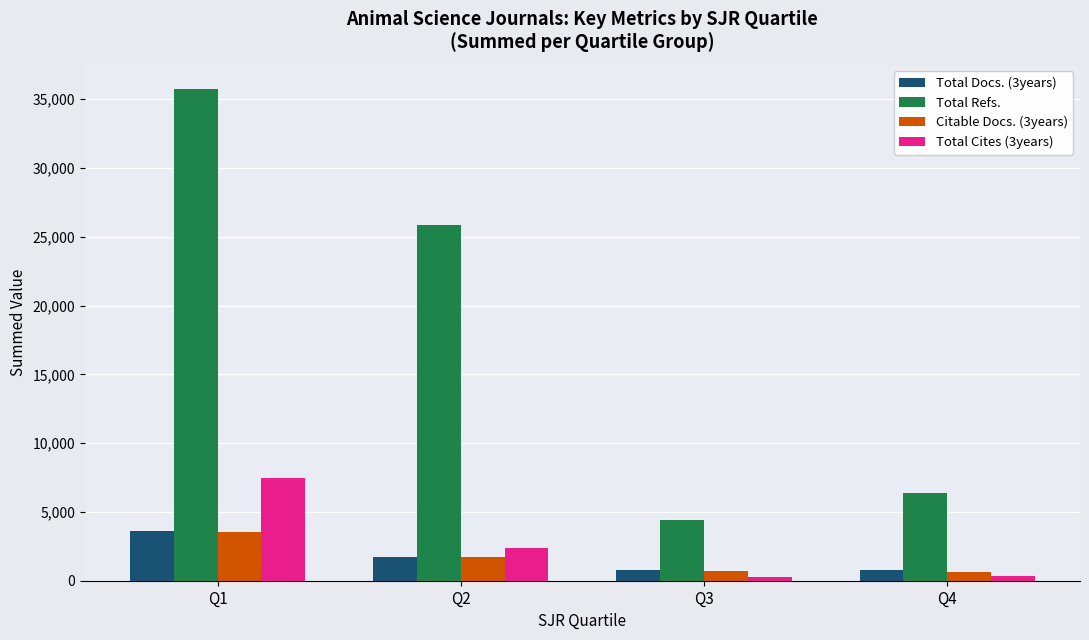

How many categories are shown in the chart?

4